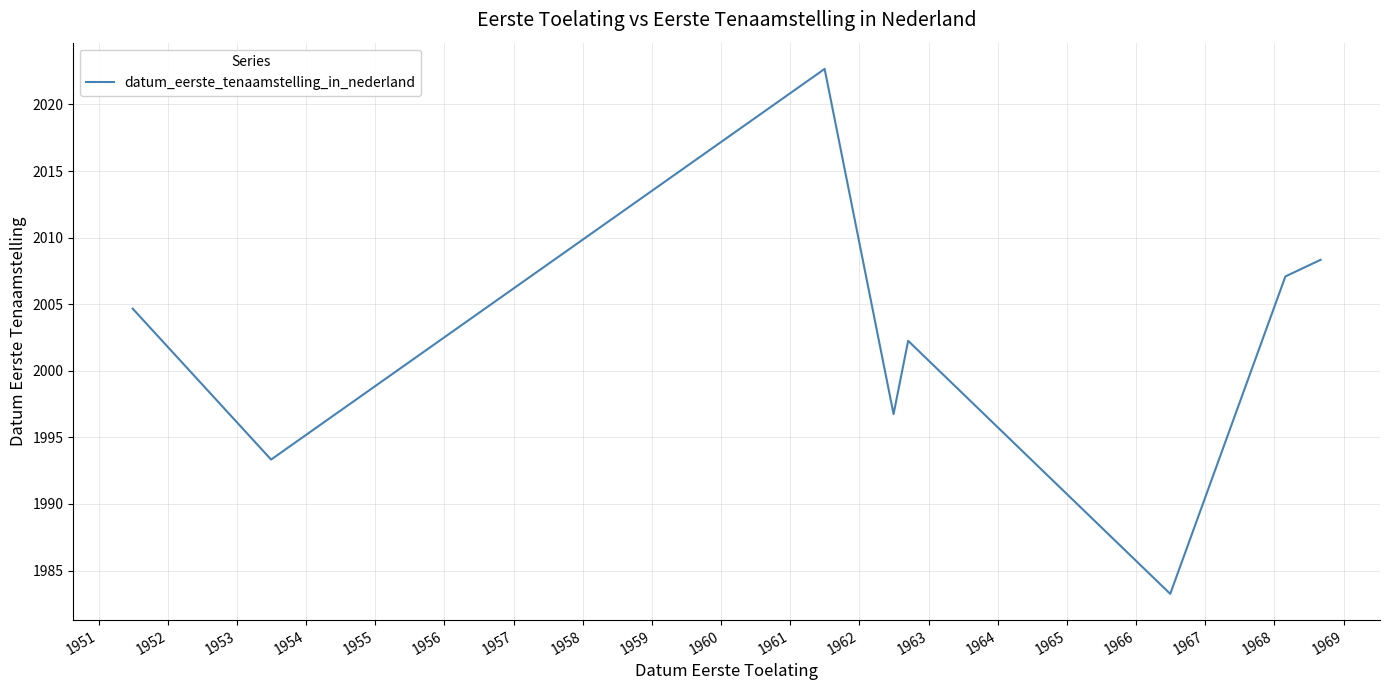

True or false: there are more than 1 points higher than both neighbors.

True